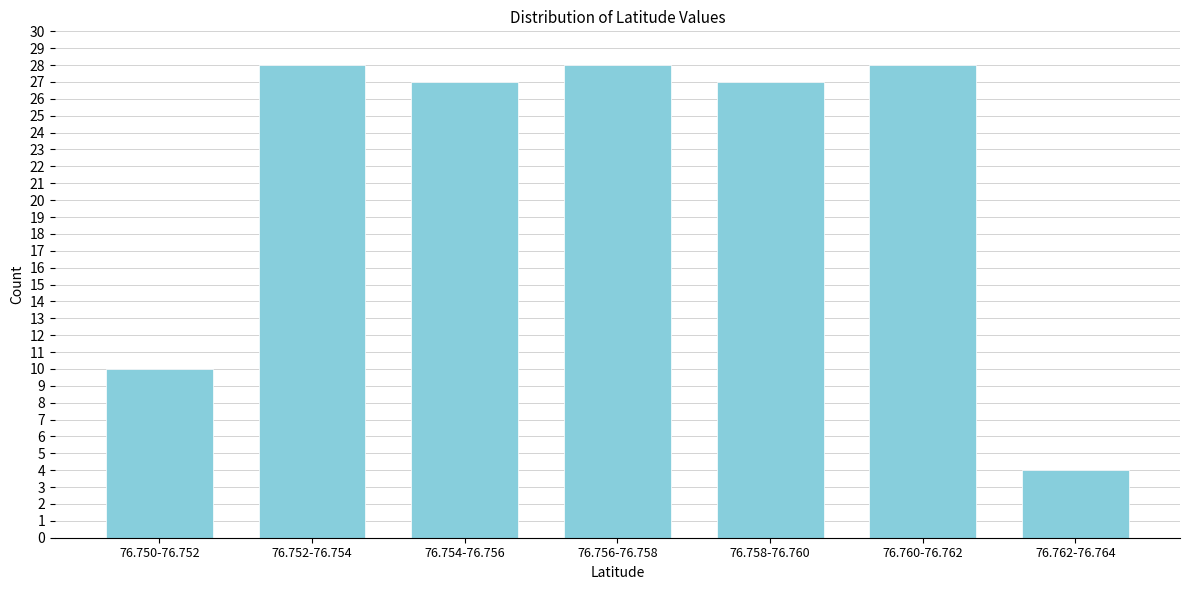

Reading right to left, list all the values displayed in this chart.

4	28	27	28	27	28	10